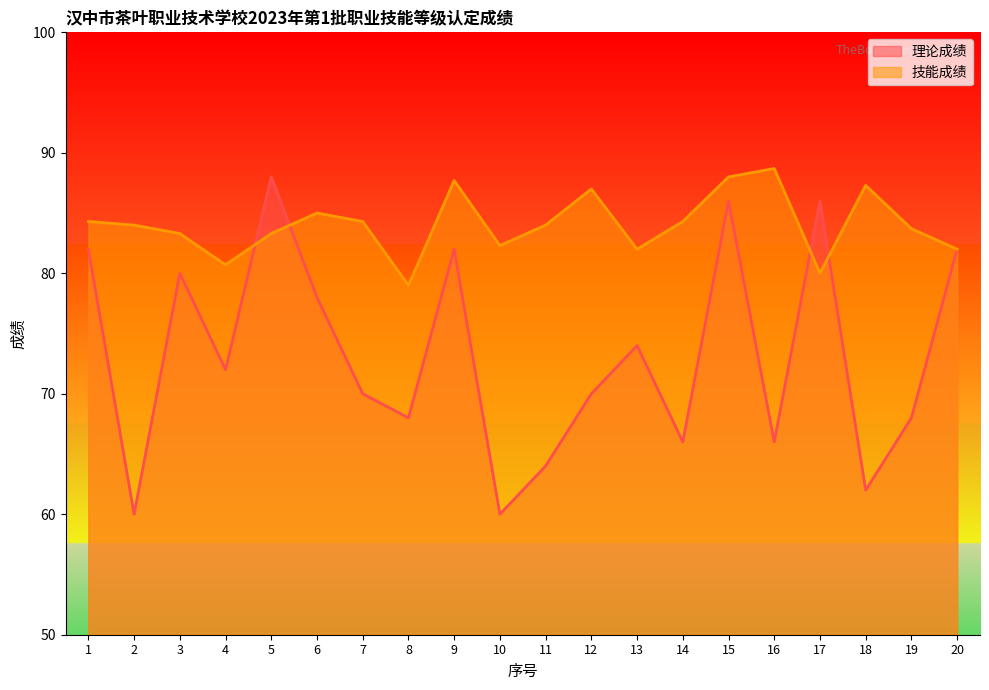

Rank the series by their maximum value, from lowest to highest.

理论成绩, 技能成绩